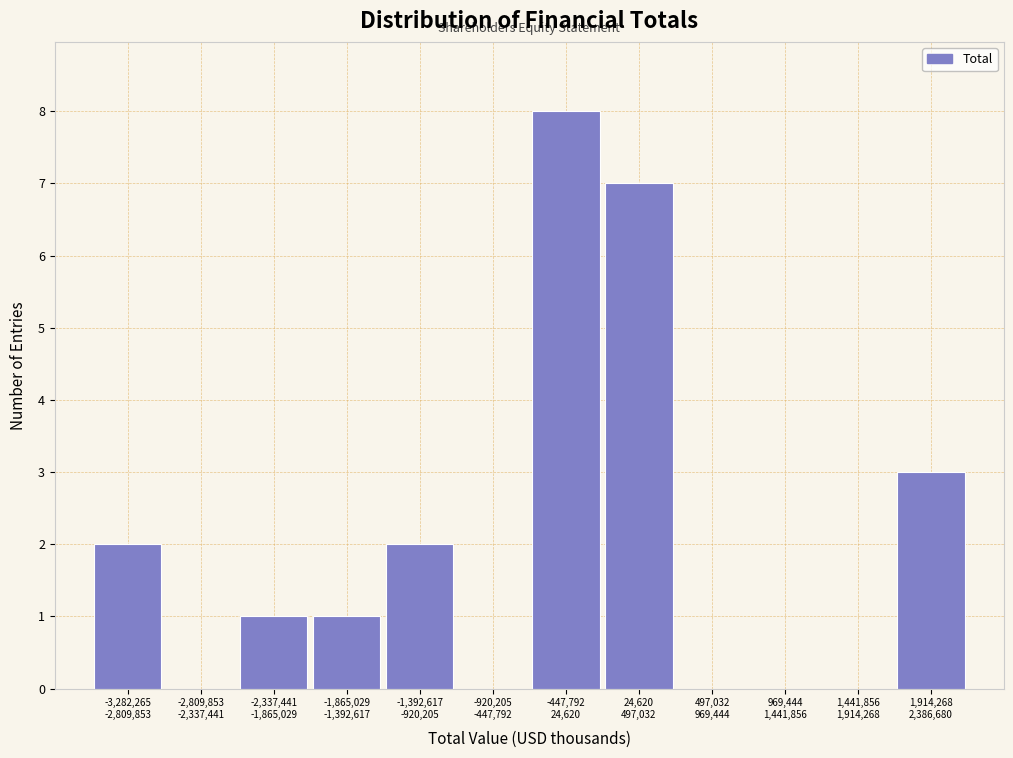

Count the number of categories in the chart.

12